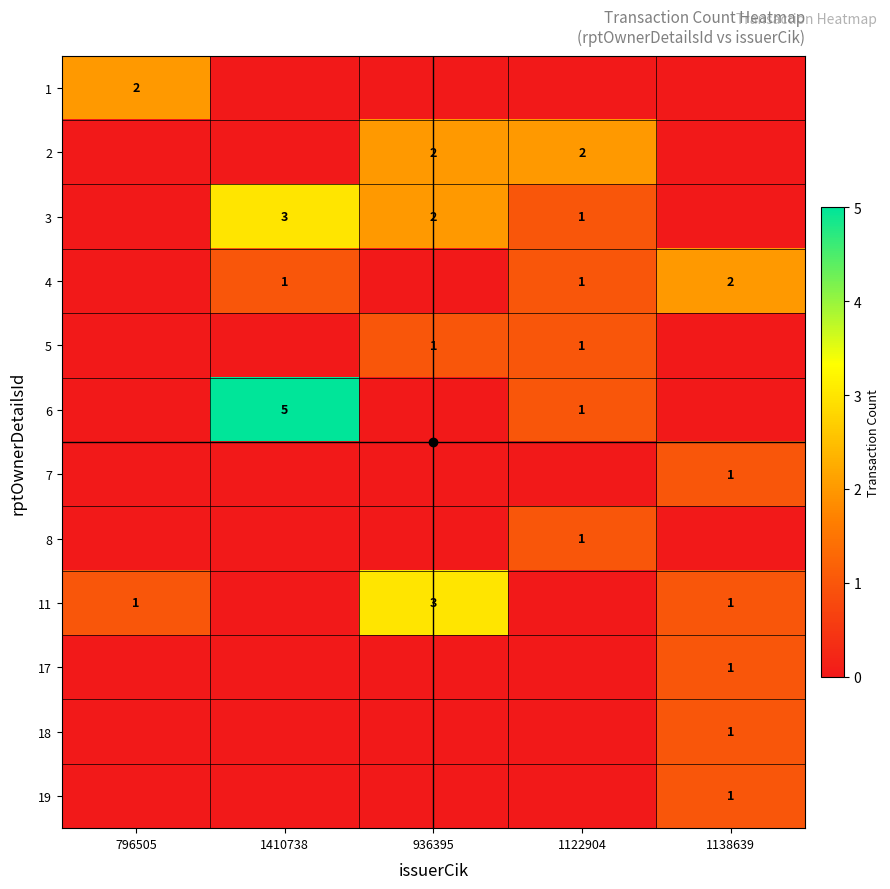

True or false: 4 has a value of 2 at 1138639.

True